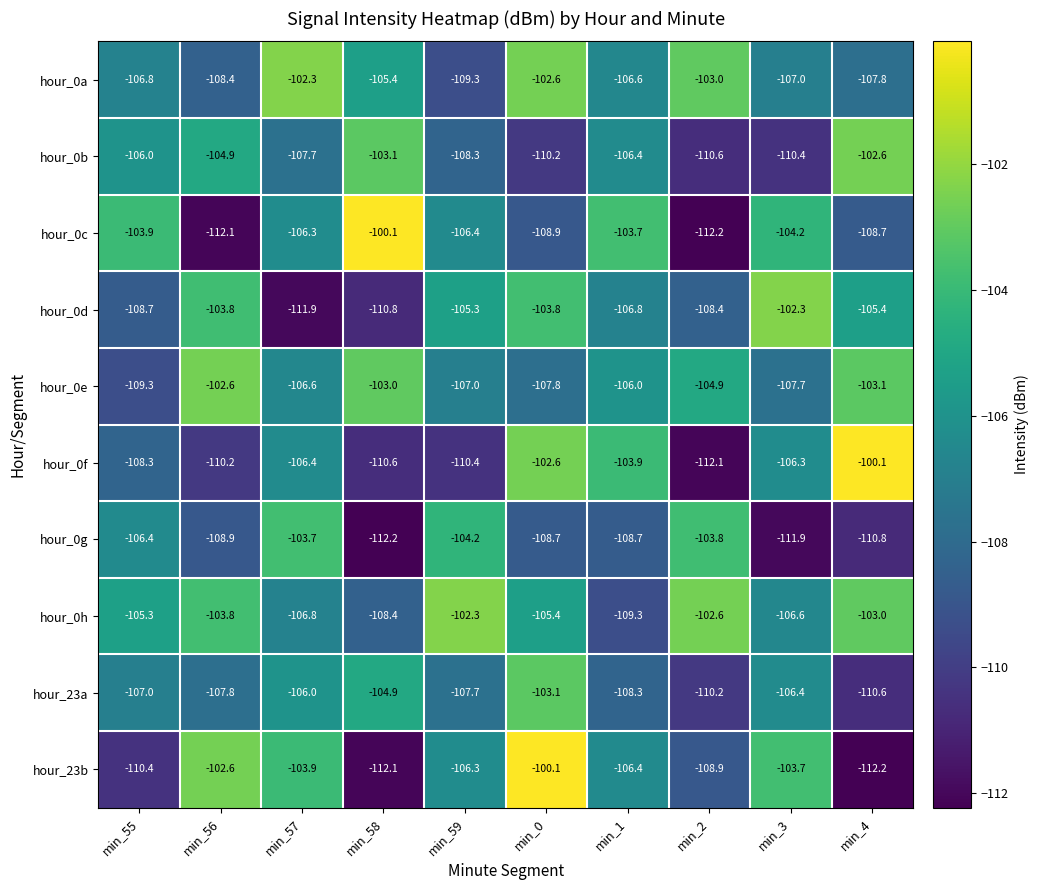

At which category is the sum across all series the highest?

min_0